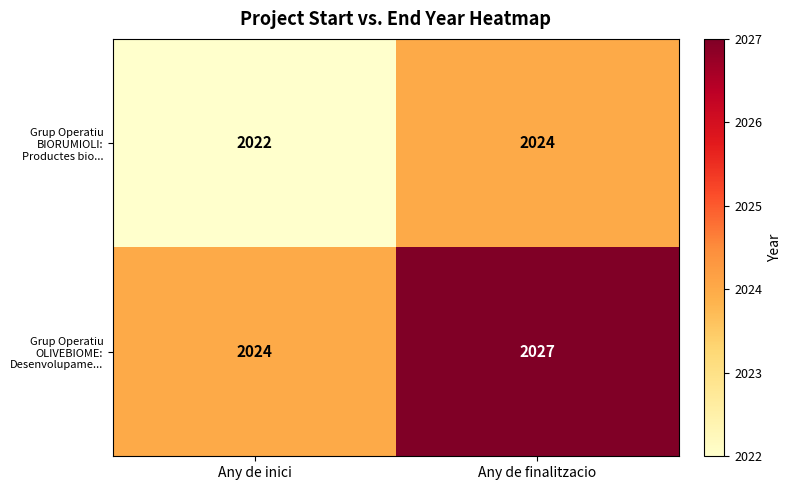

The Grup Operatiu BIORUMIOLI: Productes bio... series shows 2024 at Any de finalitzacio. True or false?

True